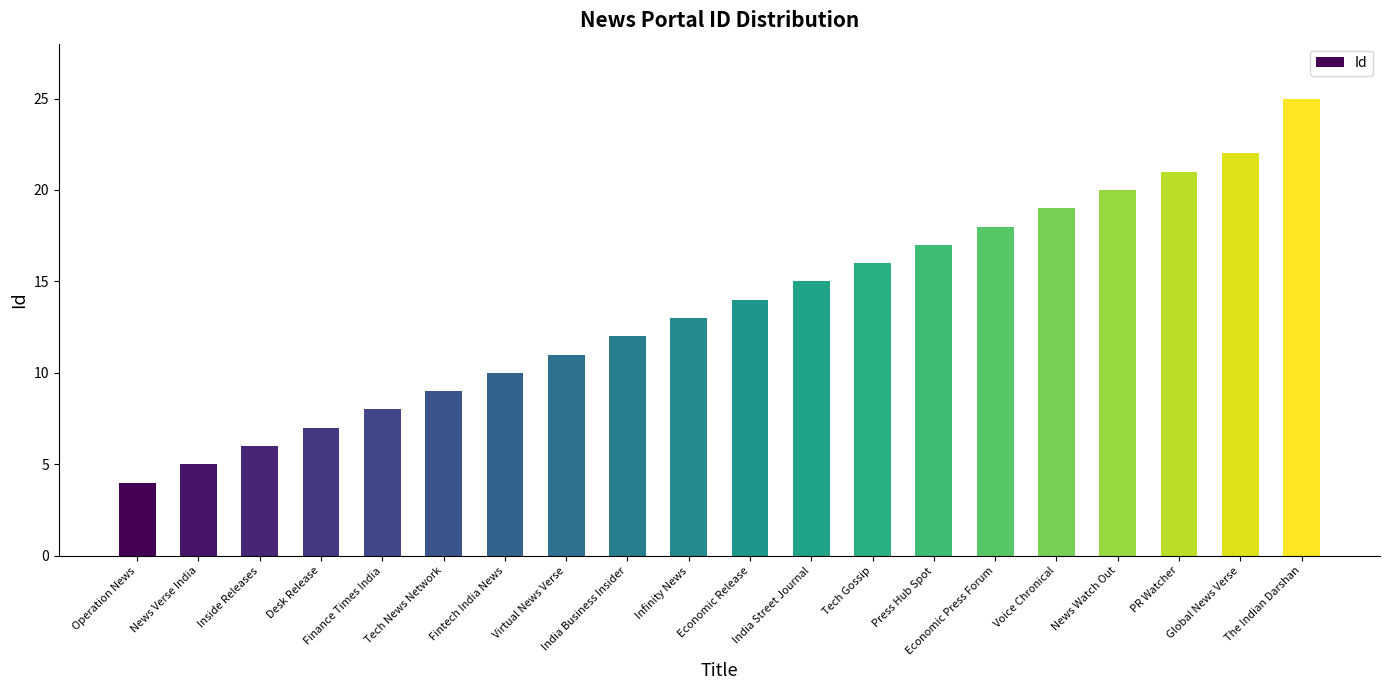

What is the approximate value at Global News Verse?

22